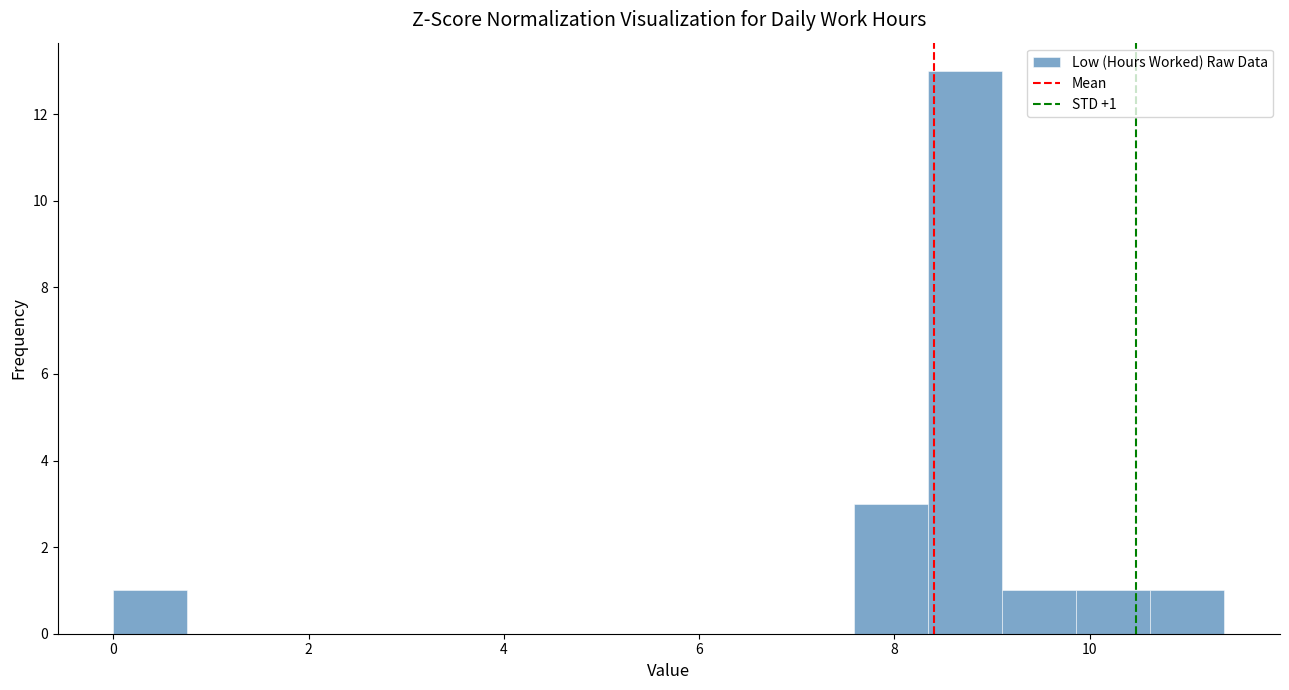

Read against the x-axis, roughly where is the centre of the tallest bar?

8.8